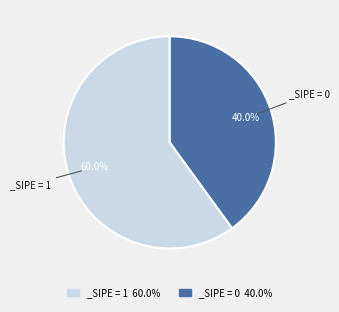

To the nearest percent, what is the average slice percentage?

50%